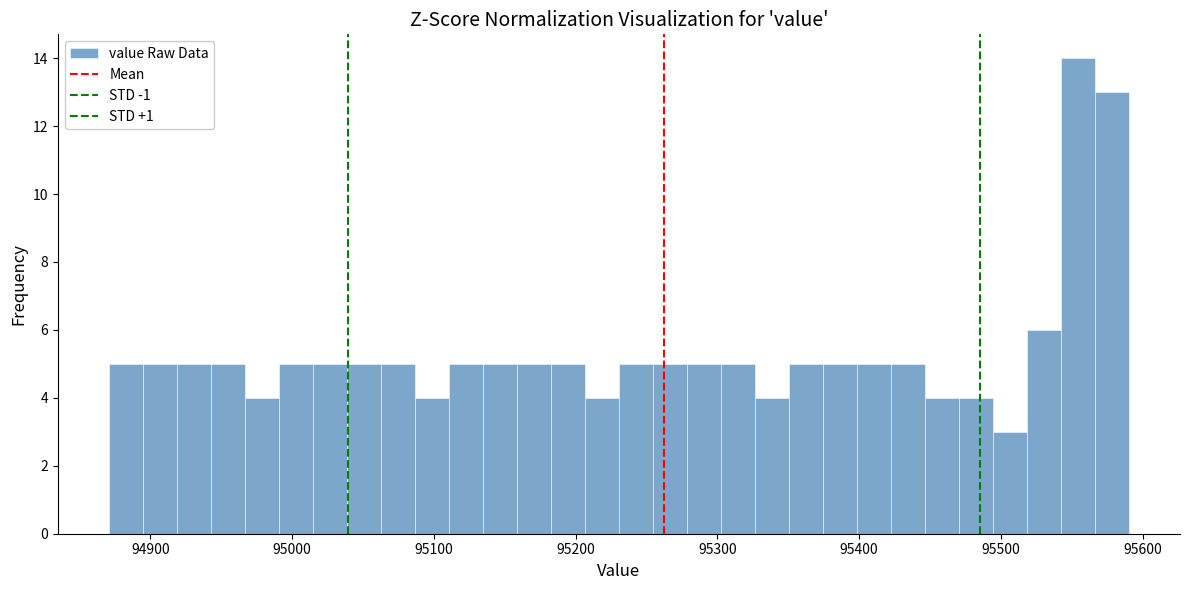

Read against the x-axis, roughly where is the centre of the tallest bar?

95550